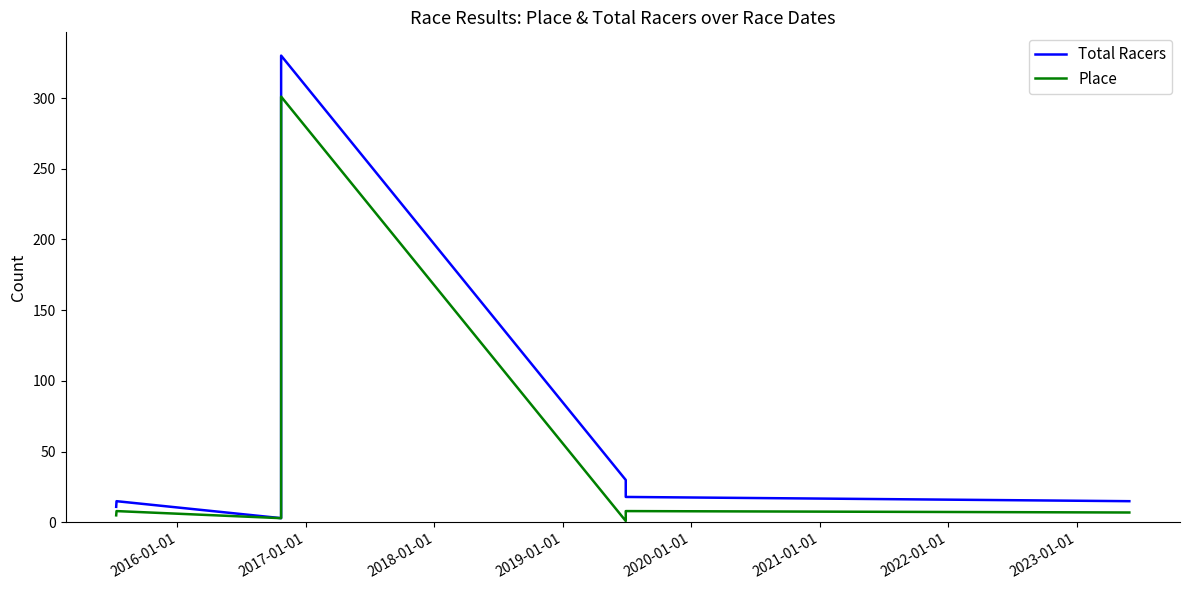

Is the value of Total Racers at 2015-01-01 greater than the value of Place at 2020-01-01?

No